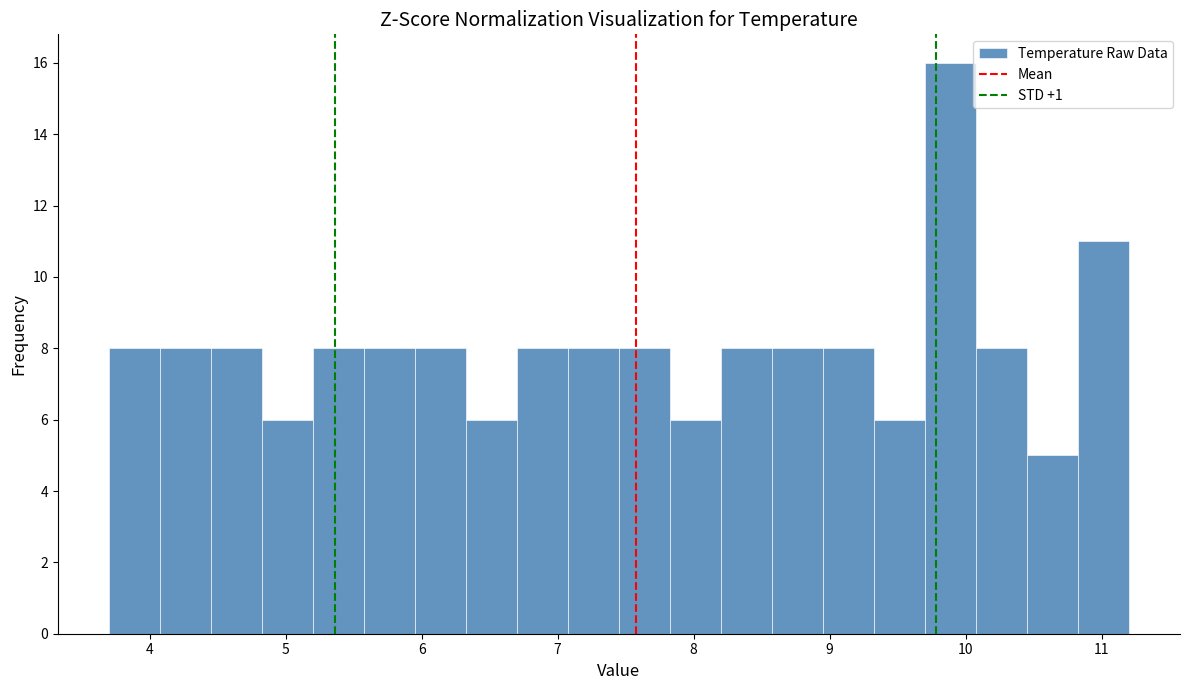

Around what value on the x-axis is the tallest bar? Give the approximate position of its centre, as read against the axis.

9.9